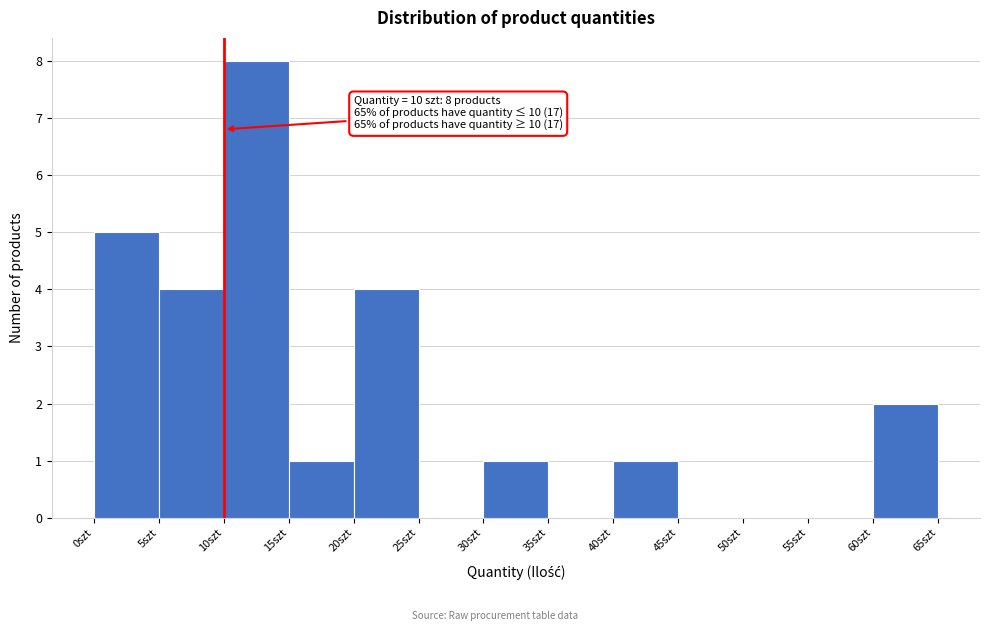

Which range on the x-axis has the tallest bar?

10 to 15